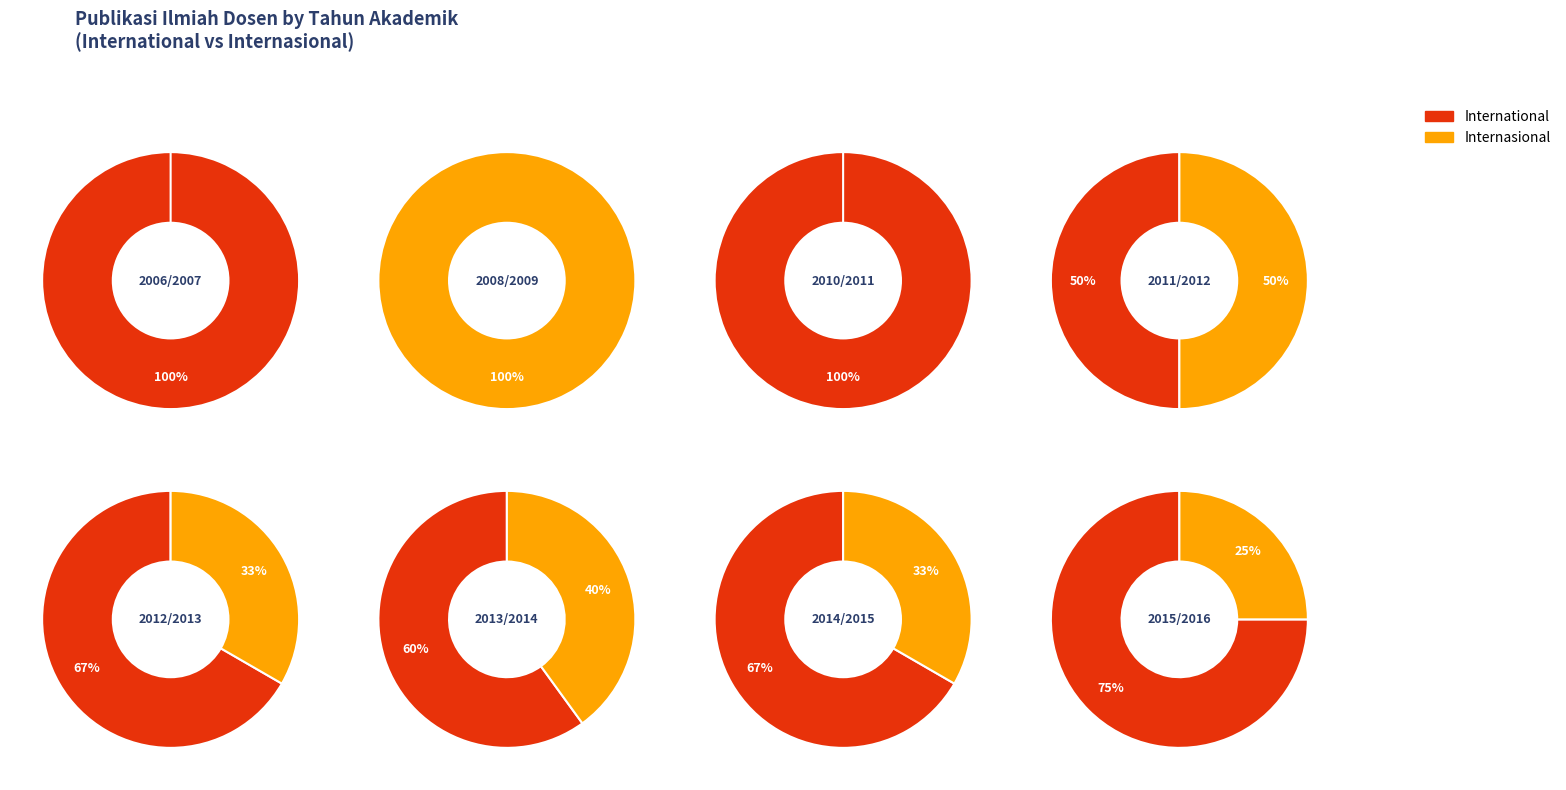

To the nearest percent, what portion does 2011/2012 represent?

5%